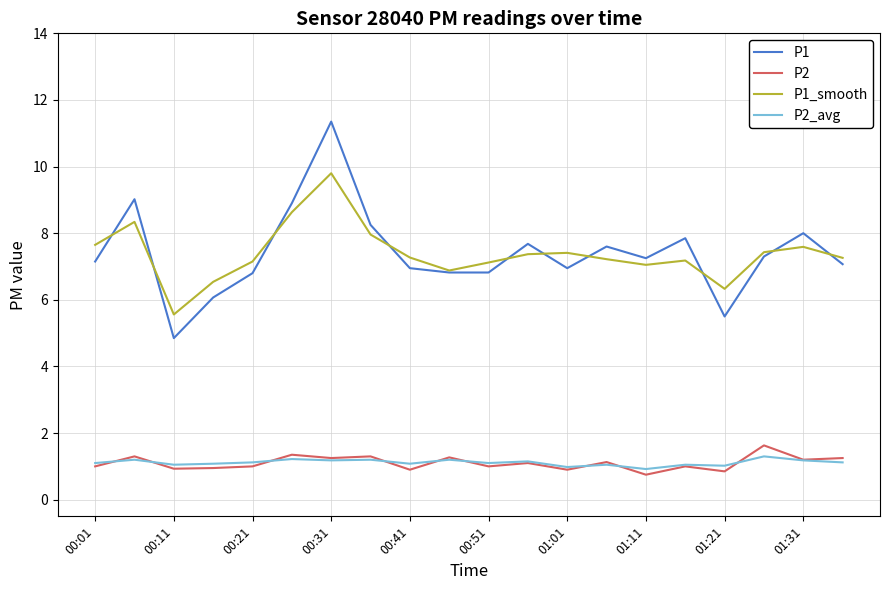

True or false: P2_avg and P1 intersect in this chart.

False